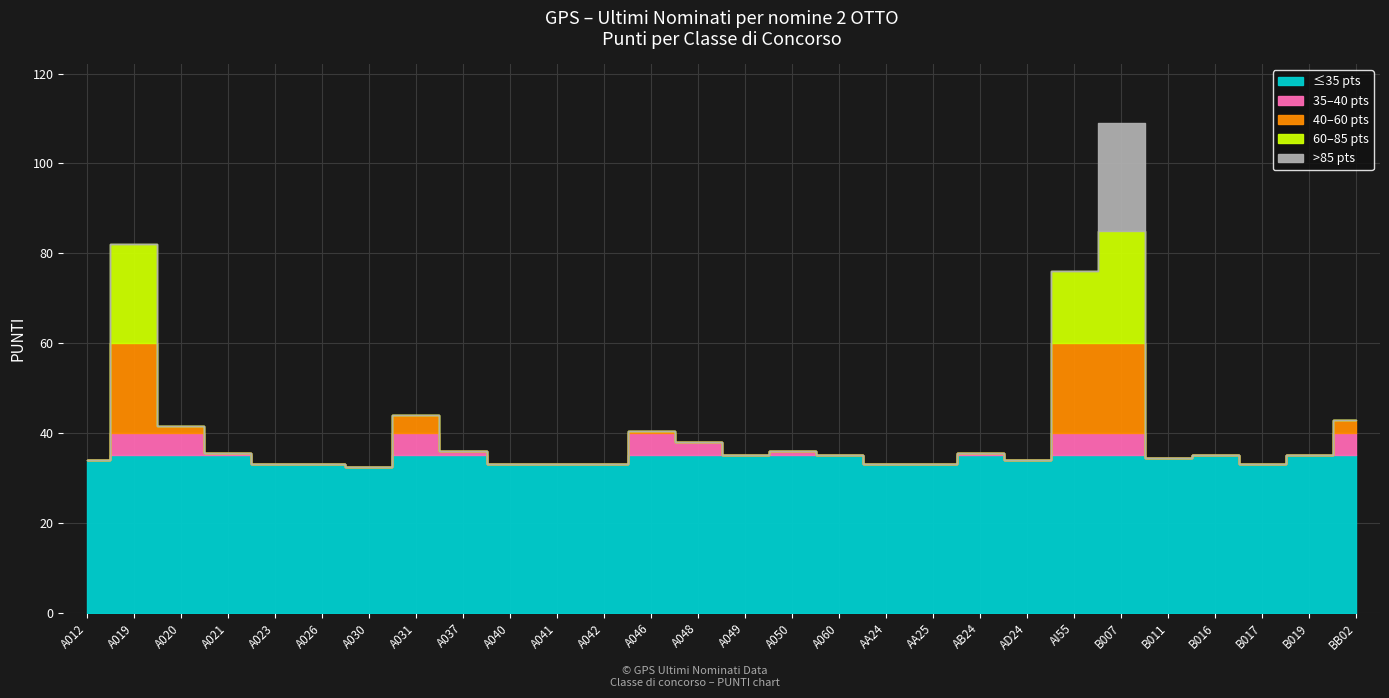

Reading left to right, extract all data points from this chart.

A012=34.0	A019=82.0	A020=41.5	A021=35.5	A023=33.0	A026=33.0	A030=32.5	A031=44.0	A037=36.0	A040=33.0	A041=33.0	A042=33.0	A046=40.5	A048=38.0	A049=35.0	A050=36.0	A060=35.0	AA24=33.0	AA25=33.0	AB24=35.5	AD24=34.0	AI55=76.0	B007=109.0	B011=34.5	B016=35.0	B017=33.0	B019=35.0	BB02=43.0